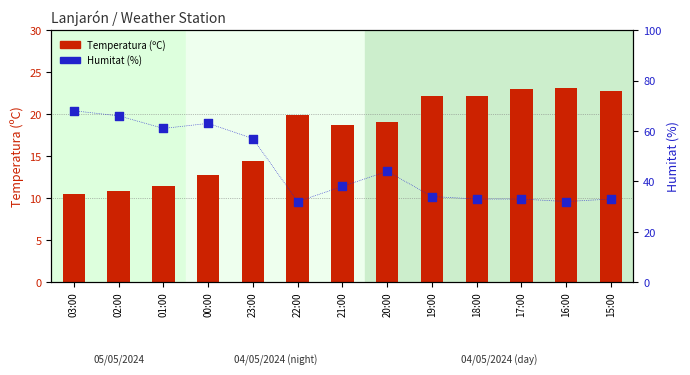

Is the value of Temperatura (ºC) at 02:00 greater than the value of Humitat (%) at 01:00?

No